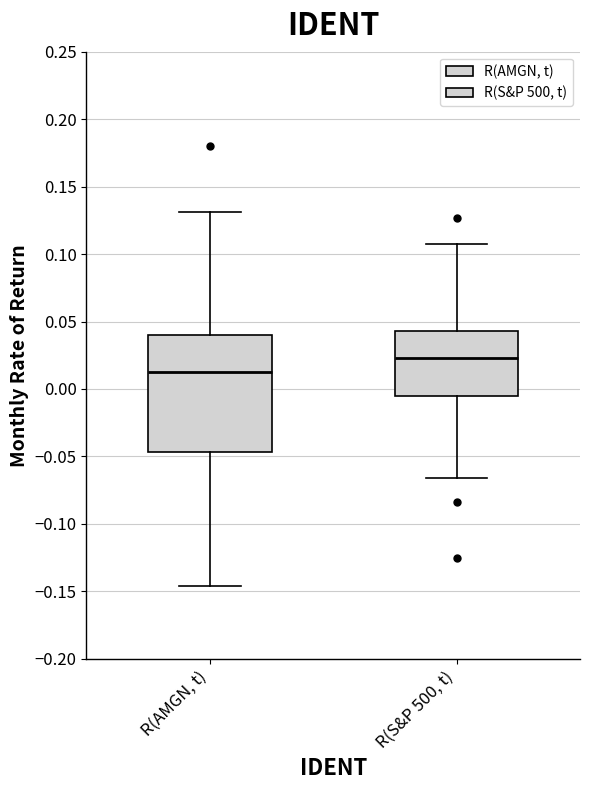

Where does the upper whisker of the box for R(AMGN, t) end on the y-axis? The values are not printed on the chart, so give them approximately, as read against the axis.

0.130